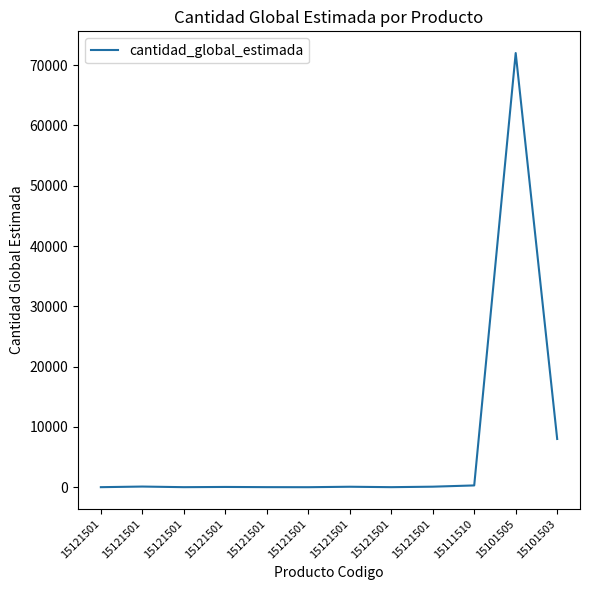

How many lines are shown in the chart?

1